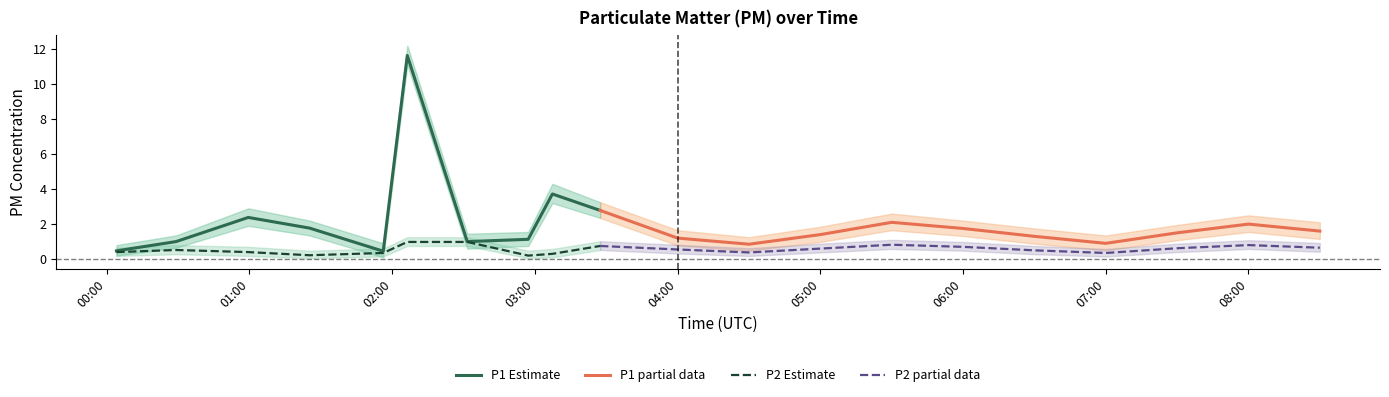

The P2 series shows 0.8 at 06:30. True or false?

False